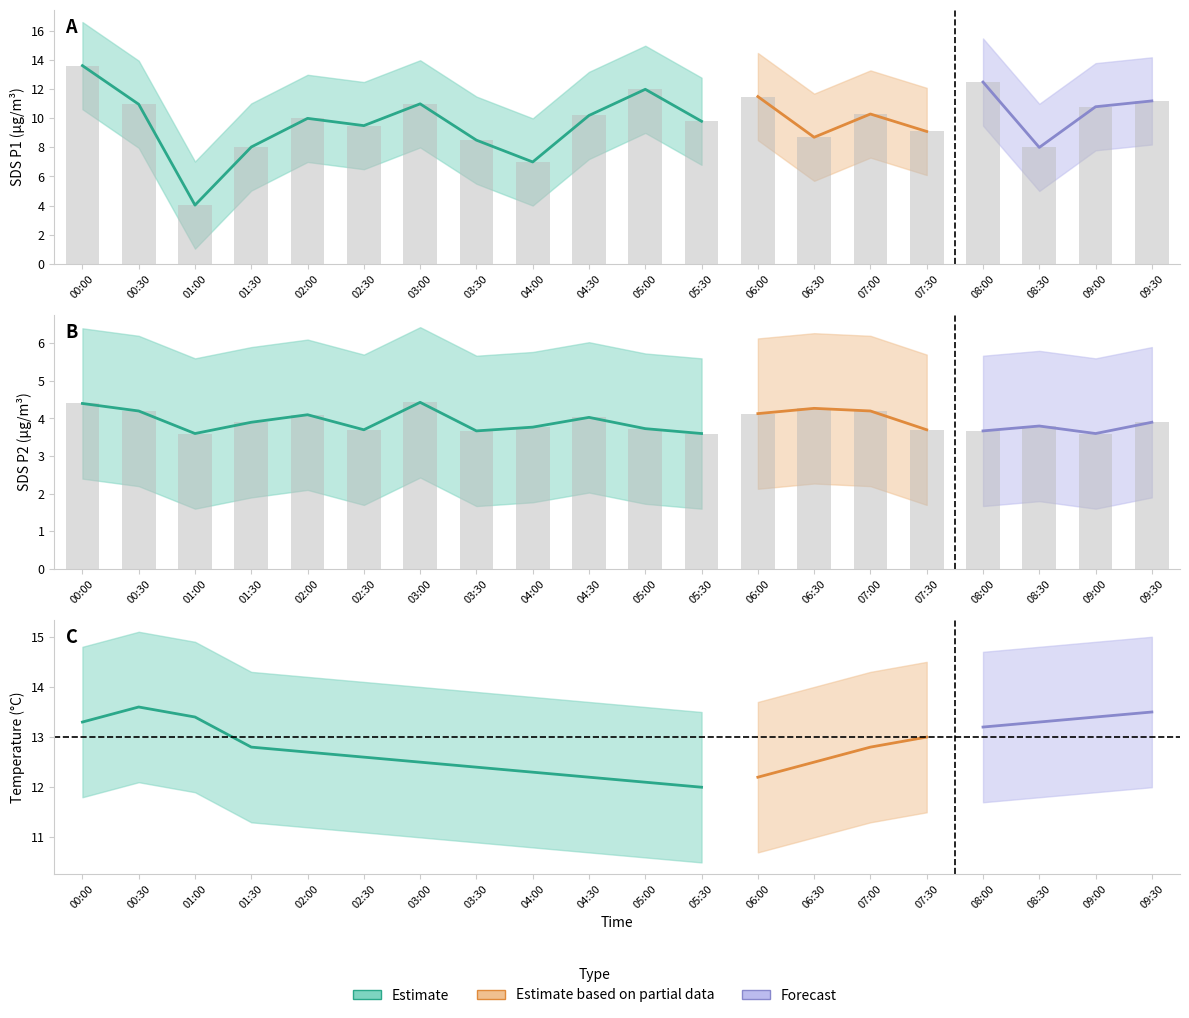

What is the difference between the maximum and minimum values in the SDS_P2 series?

0.8